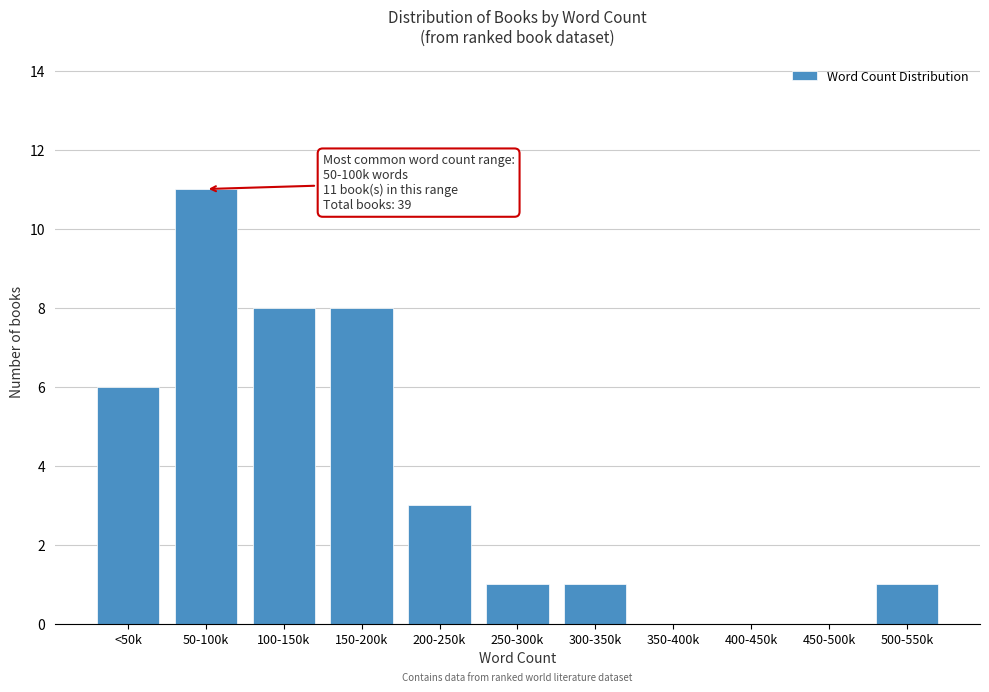

Reading left to right, transcribe all the data shown in this chart.

<50k=6	50-100k=11	100-150k=8	150-200k=8	200-250k=3	250-300k=1	300-350k=1	350-400k=0	400-450k=0	450-500k=0	500-550k=1